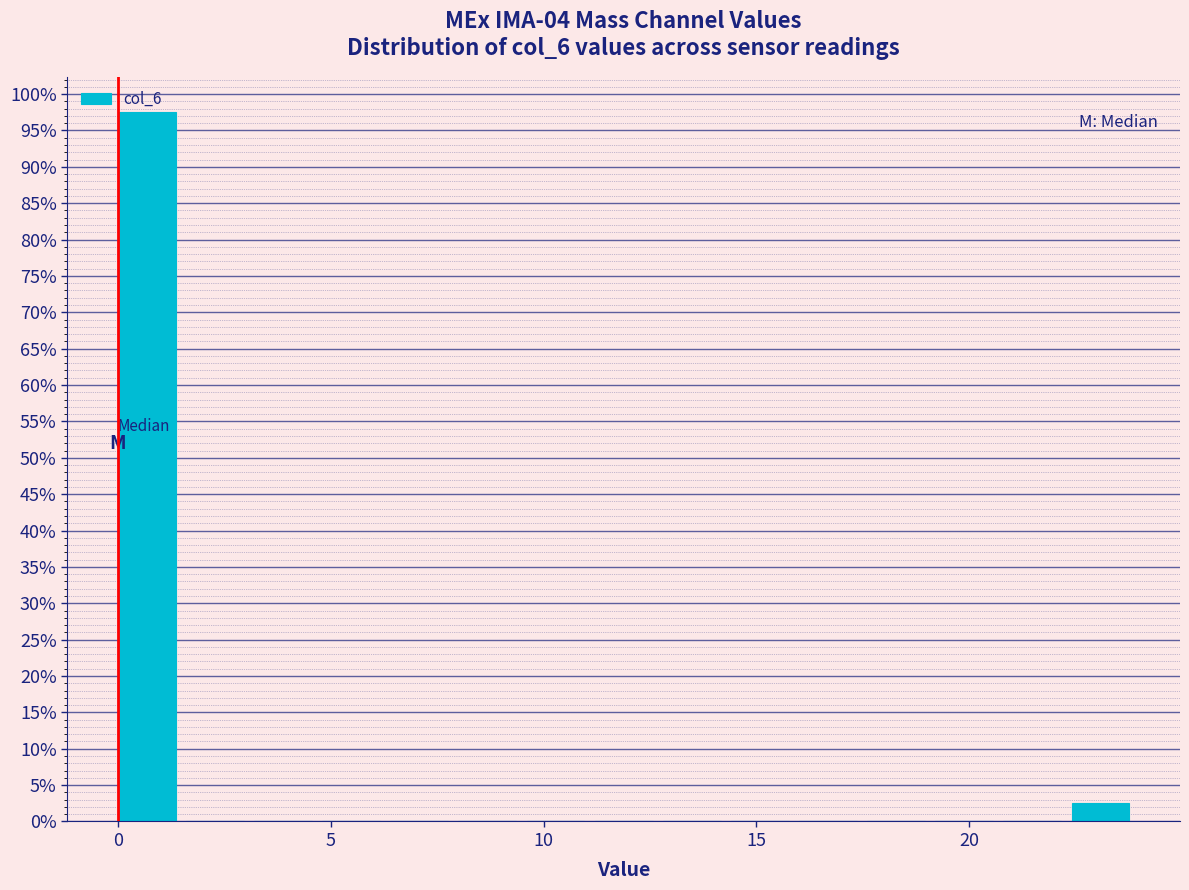

Read against the x-axis, roughly where is the centre of the tallest bar?

0.5